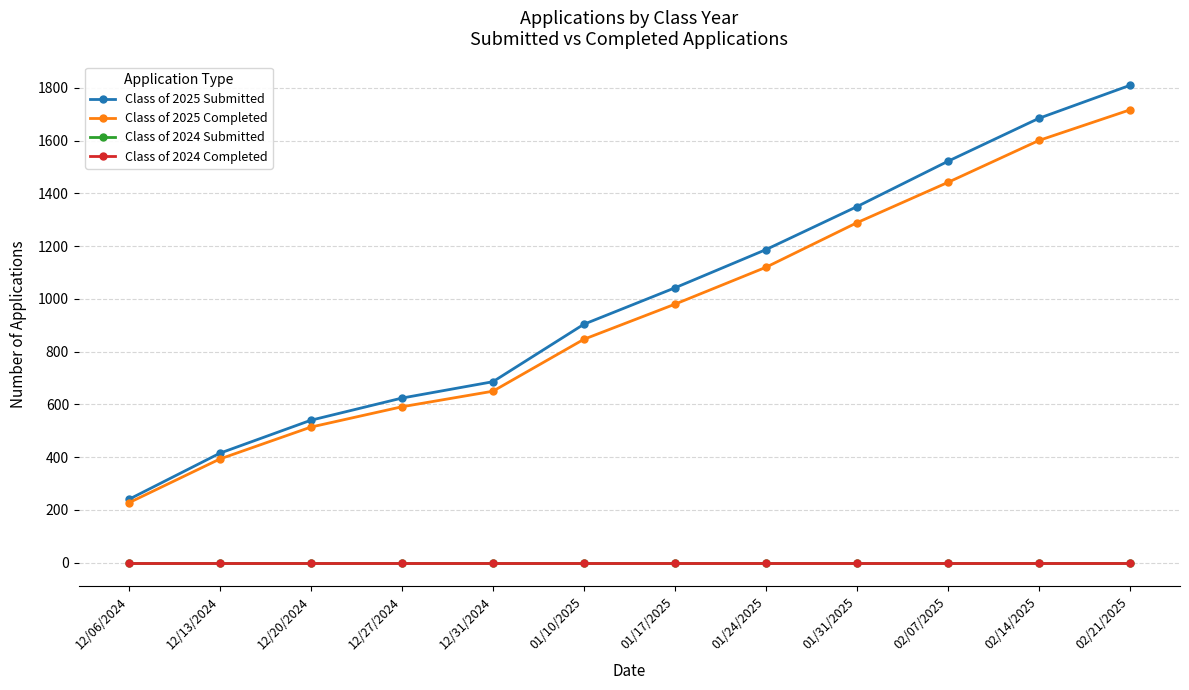

Reading right to left, list all the values displayed in this chart.

Class of 2025 Submitted: 1810	1685	1522	1350	1187	1042	904	686	624	540	415	240
Class of 2025 Completed: 1717	1601	1442	1289	1120	980	847	650	591	514	393	227
Class of 2024 Submitted: 0	0	0	0	0	0	0	0	0	0	0	0
Class of 2024 Completed: 0	0	0	0	0	0	0	0	0	0	0	0